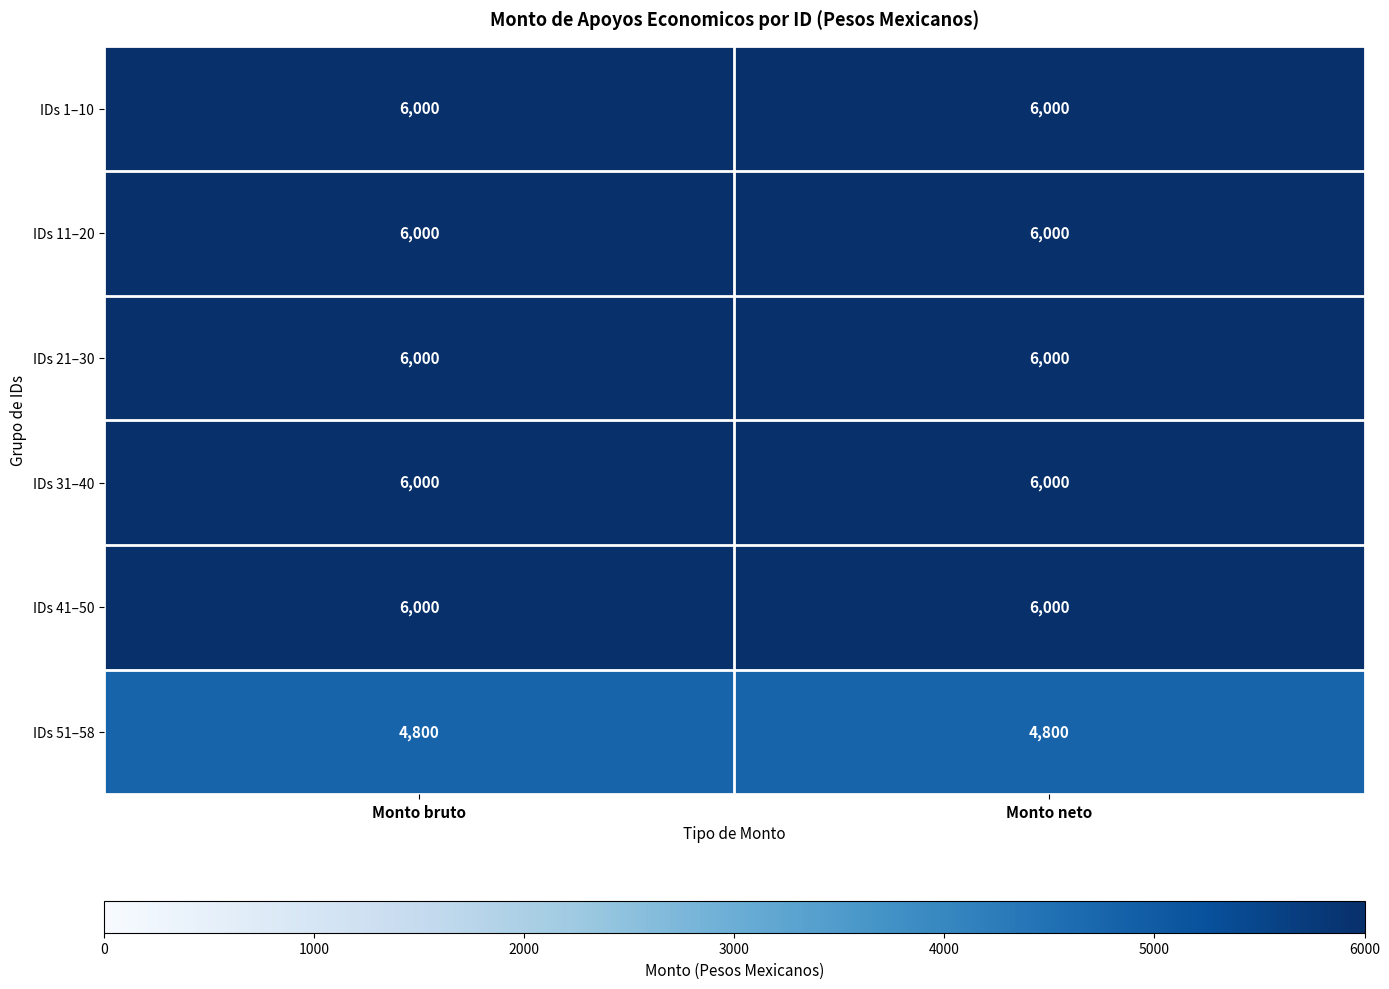

Reading left to right, list all the values displayed in this chart.

IDs 1–10: 6000	6000
IDs 11–20: 6000	6000
IDs 21–30: 6000	6000
IDs 31–40: 6000	6000
IDs 41–50: 6000	6000
IDs 51–58: 4800	4800